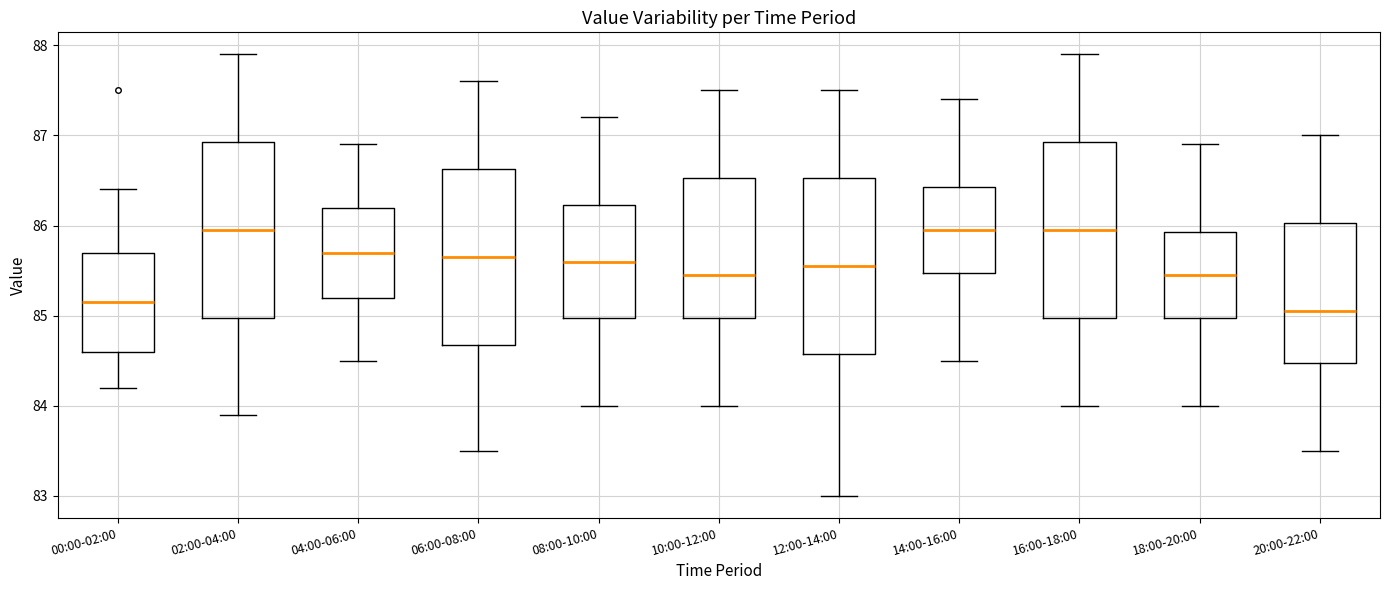

Where does the lower whisker of the box for 16:00-18:00 end on the y-axis? The values are not printed on the chart, so give them approximately, as read against the axis.

84.0